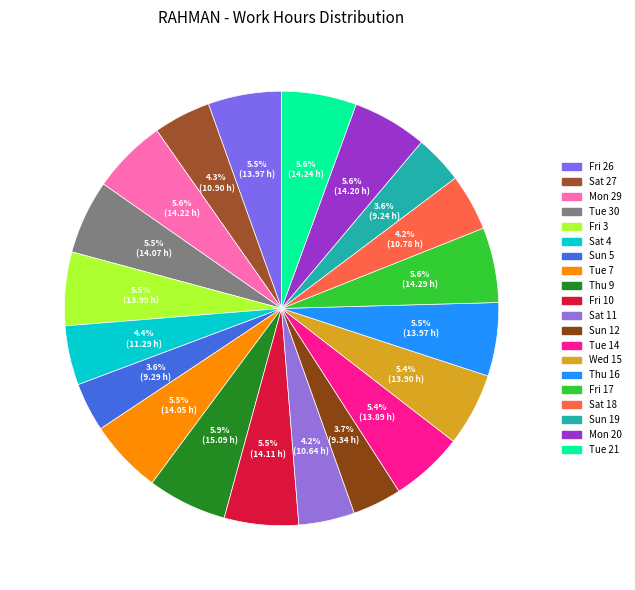

Do Tue 14 and Tue 7 together represent more than half of the pie?

No